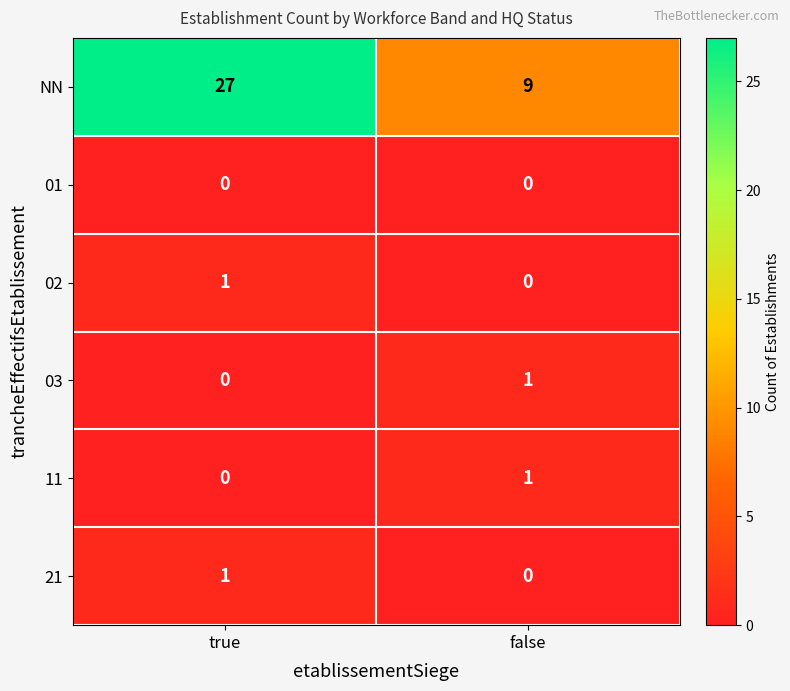

Reading left to right, list all the values displayed in this chart.

NN: true=27	false=9
01: true=0	false=0
02: true=1	false=0
03: true=0	false=1
11: true=0	false=1
21: true=1	false=0